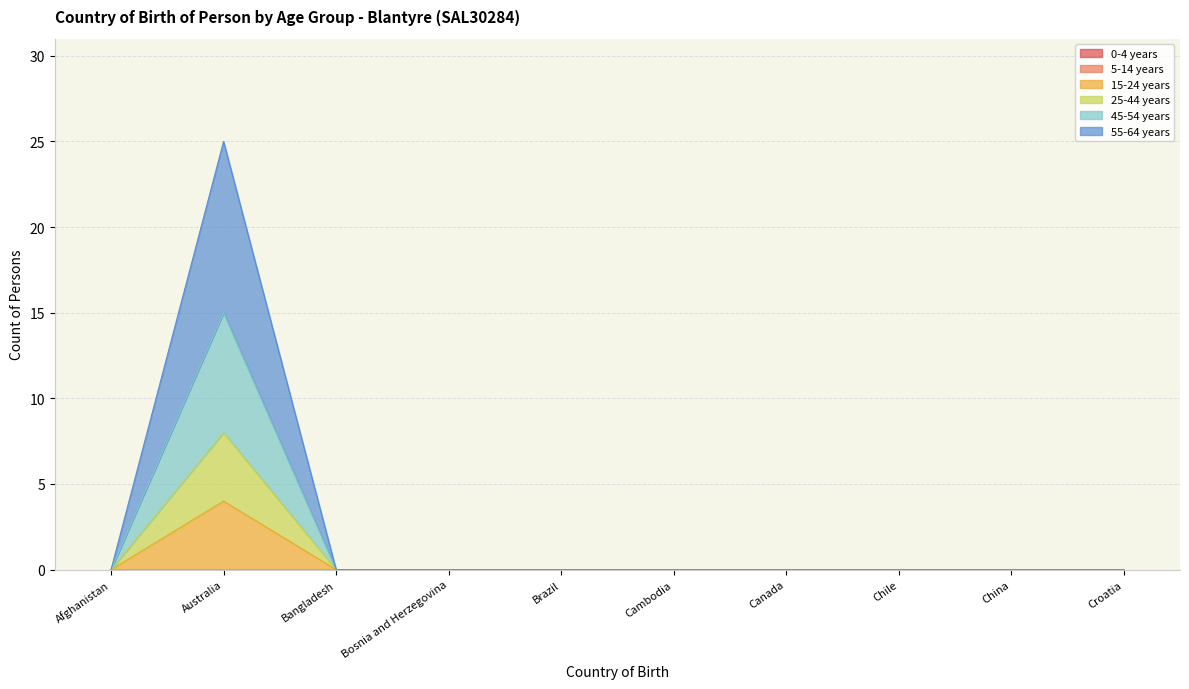

What is the label of the 2nd point from the left?

Australia